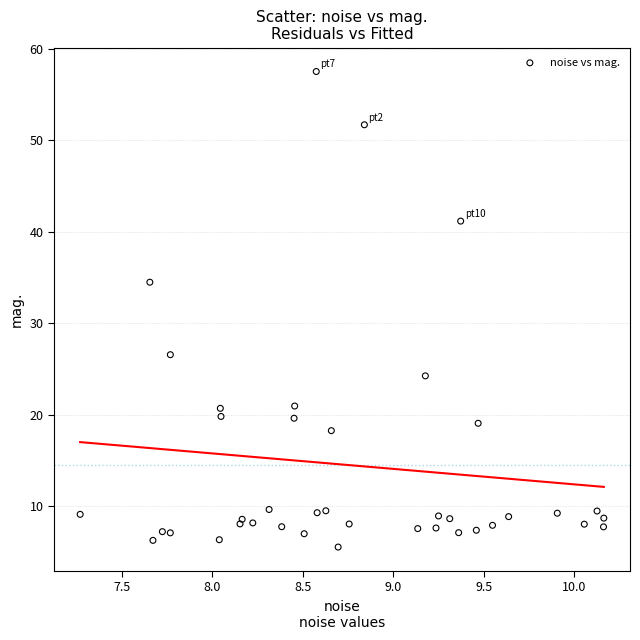

What Y value in the scatter plot is closest to 31?

34.5